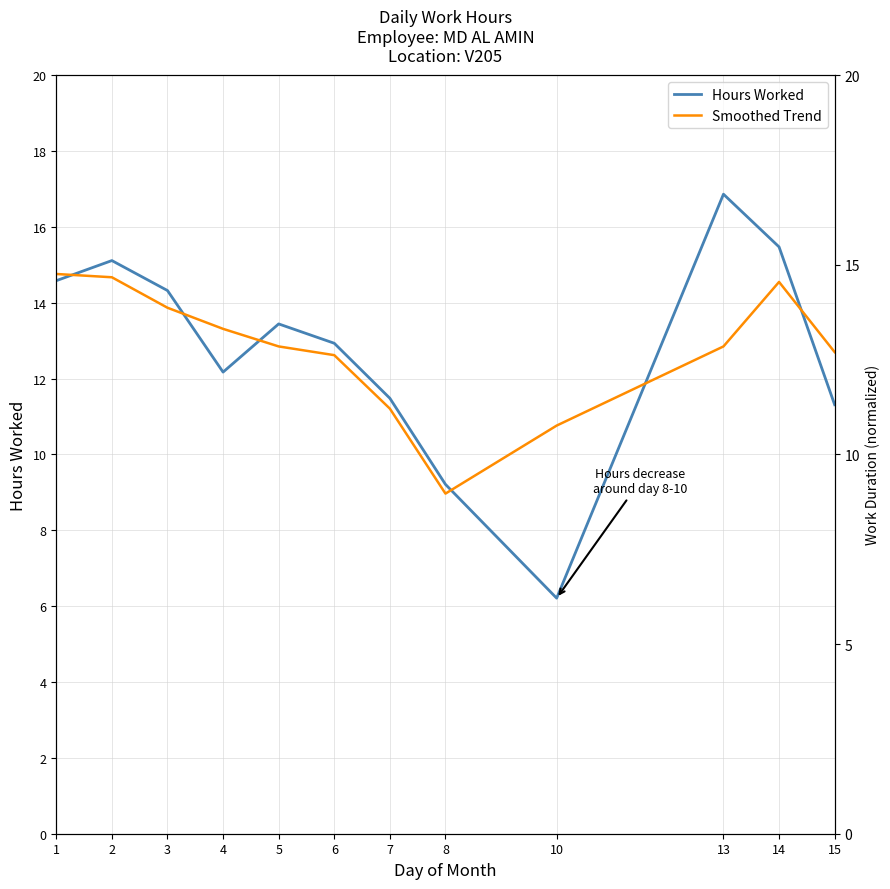

List the series in order of their peak value, lowest first.

Smoothed Trend, Hours Worked